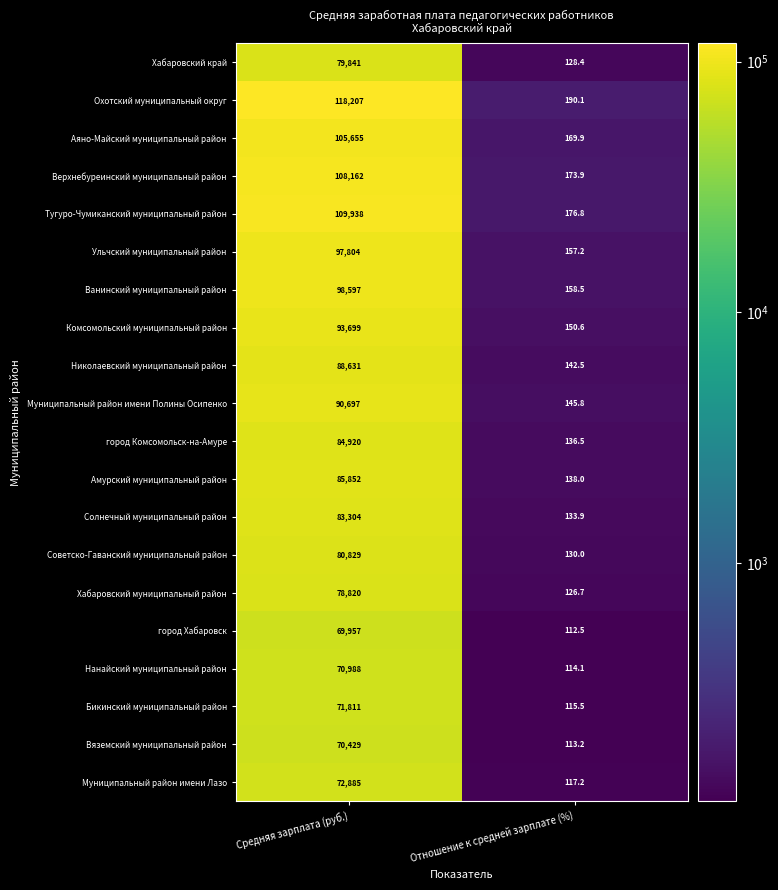

At which category is the sum across all series the highest?

Средняя зарплата (руб.)